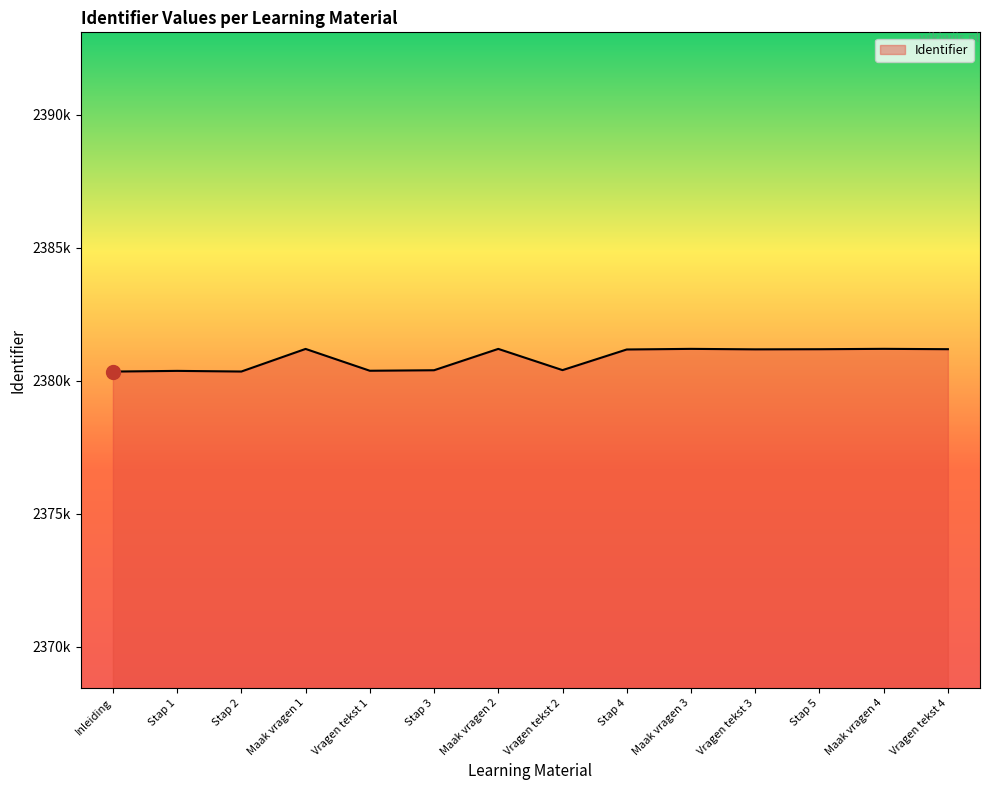

What is the change in value from Stap 1 to Maak vragen 1?

+826